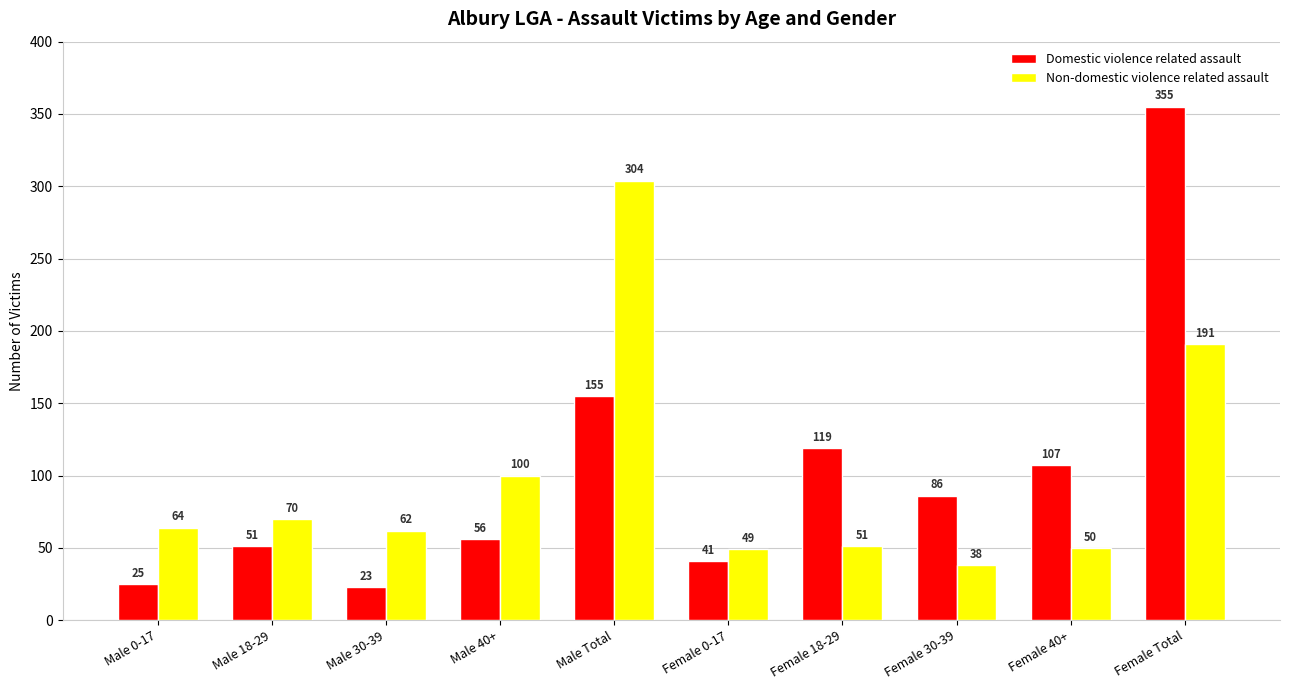

Rank the series by their maximum value, from highest to lowest.

Domestic violence related assault, Non-domestic violence related assault